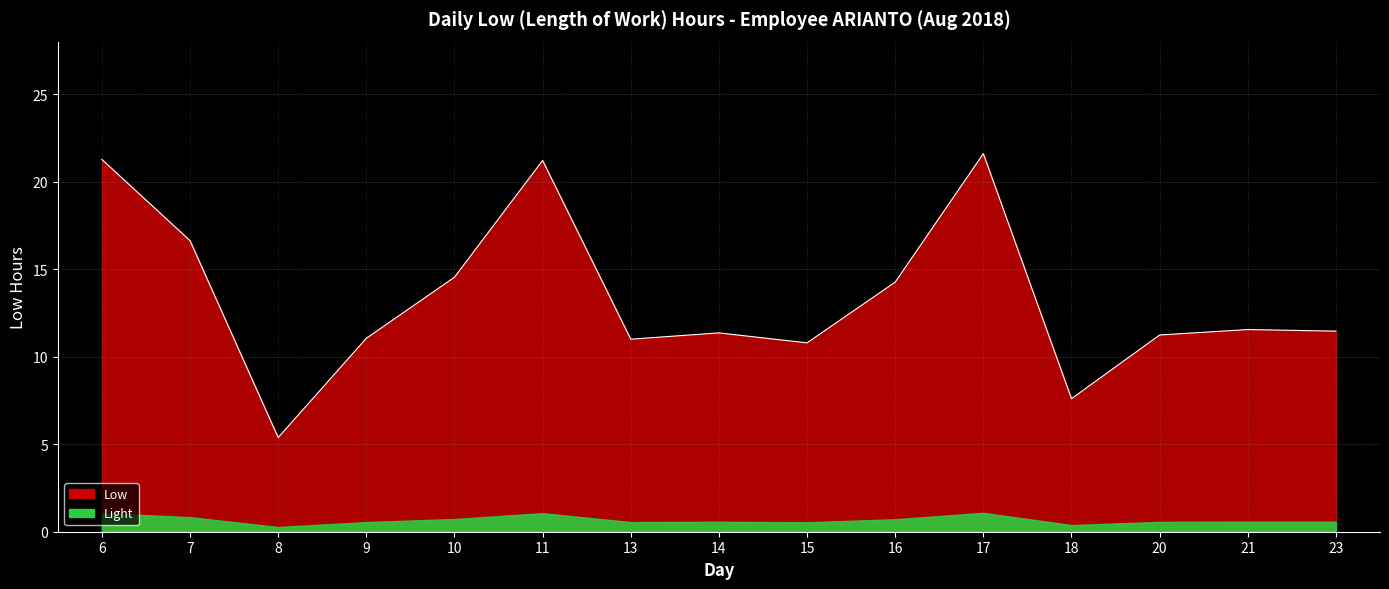

What is the maximum value shown in the chart?

21.6